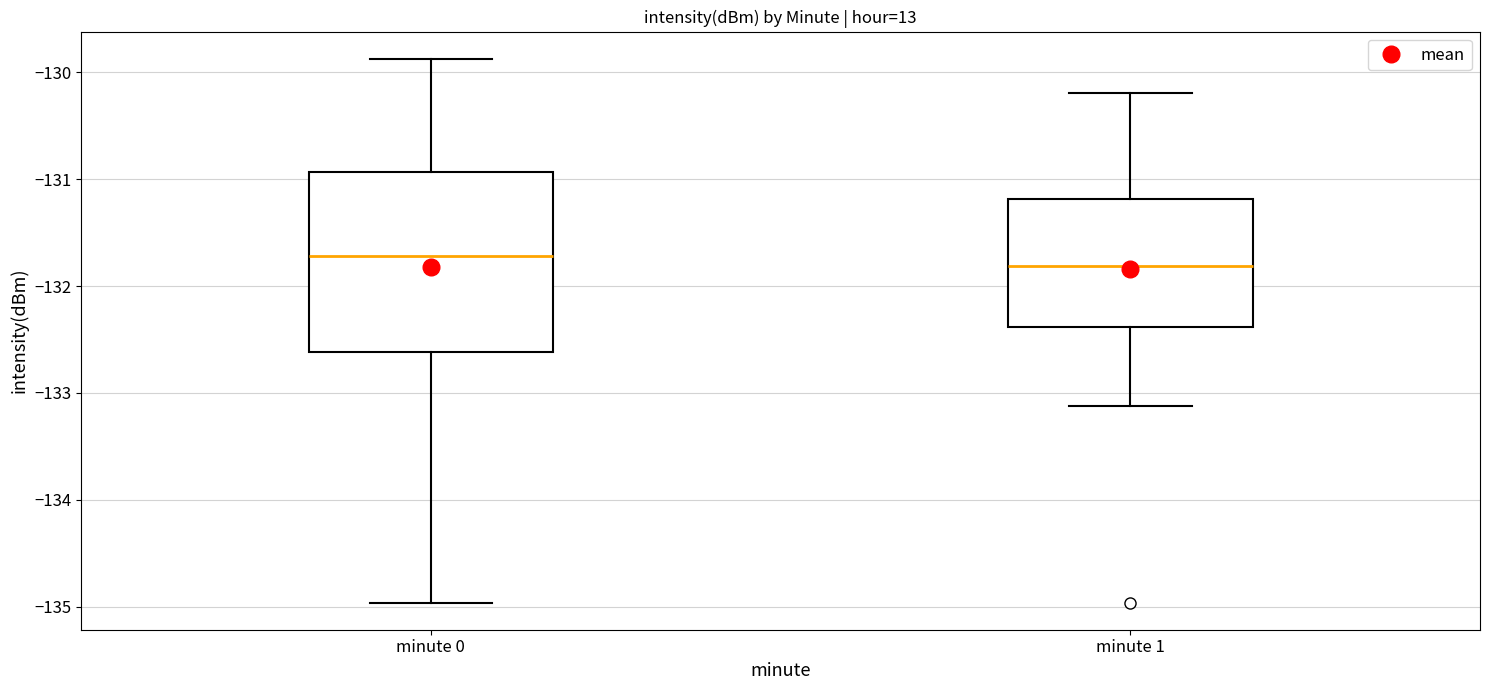

Reading left to right, read every box against the y-axis: the position of its median line, the range the box covers, and the ends of its whiskers. The values are not printed on the chart, so give them approximately, as read against the axis.

minute 0: median -131.7, box -132.6 to -130.9, whiskers -135.0 to -129.9
minute 1: median -131.8, box -132.4 to -131.2, whiskers -133.1 to -130.2